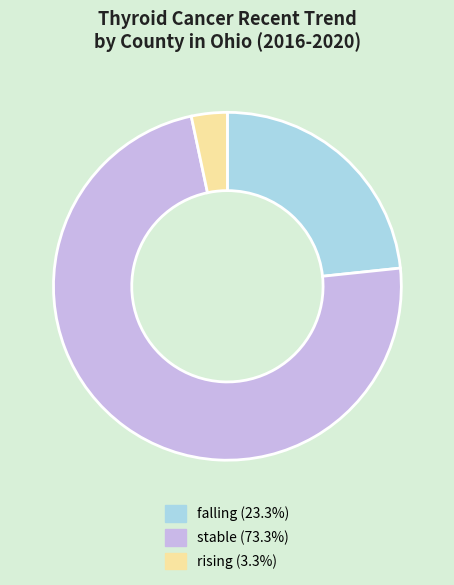

Do rising (3.3%) and stable (73.3%) together represent more than half of the pie?

Yes